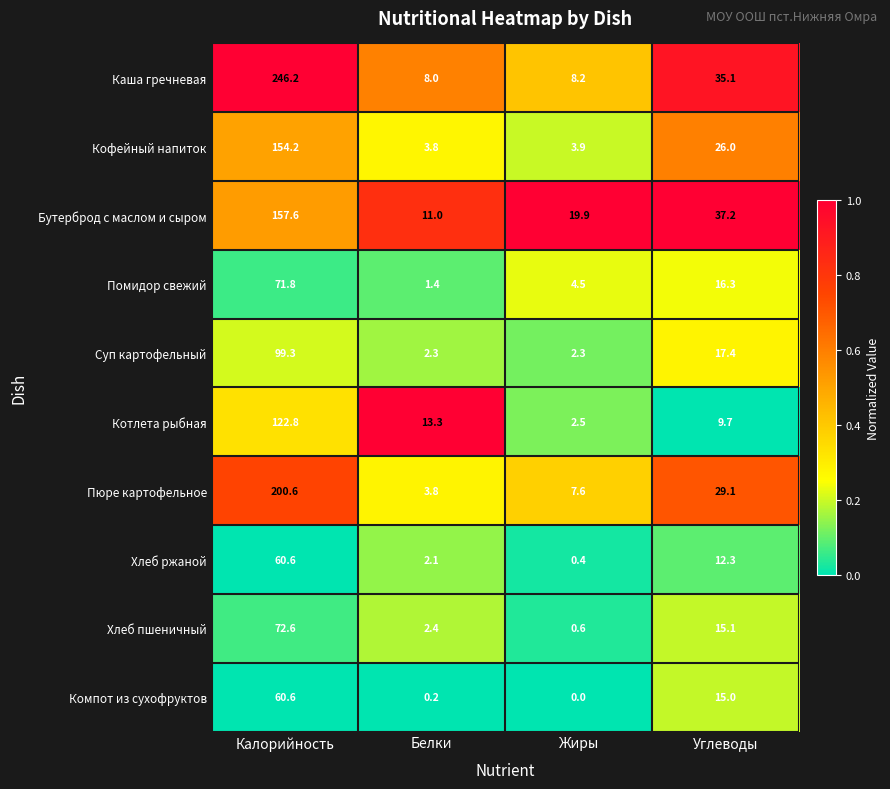

What is the difference between the Бутерброд с маслом и сыром values at Белки and Углеводы?

26.2